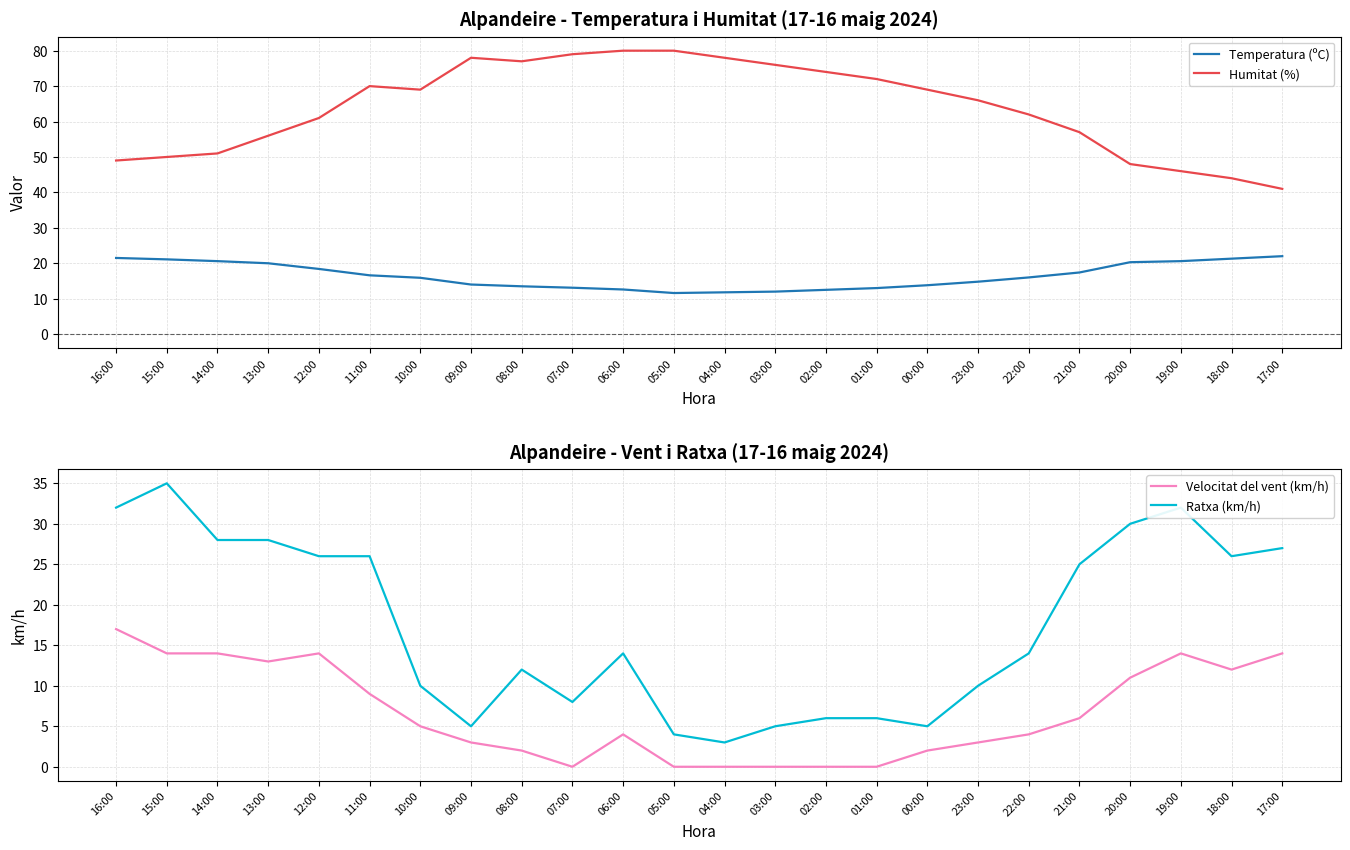

Which has a higher value, 21:00 or 09:00?

21:00